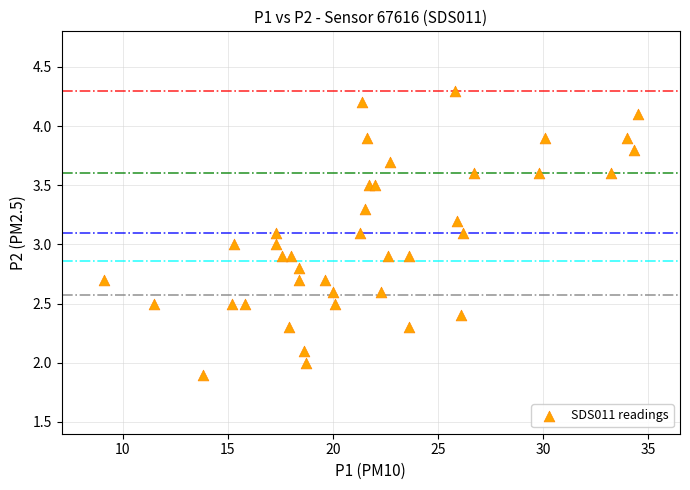

What is the range of Y values (max minus min)?

2.4